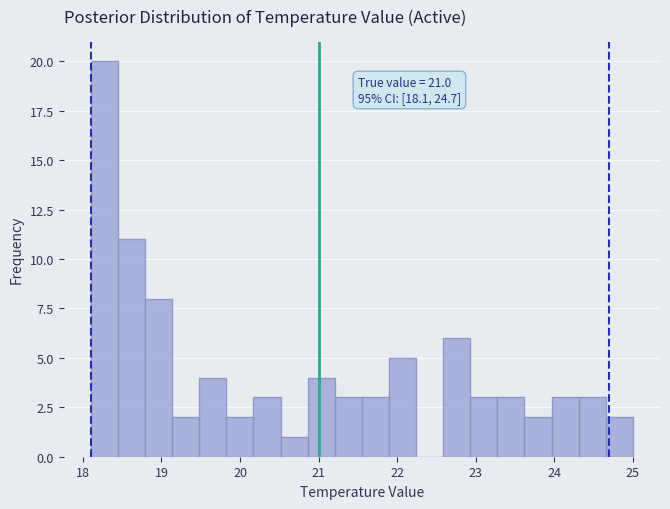

Around what value on the x-axis is the tallest bar? Give the approximate position of its centre, as read against the axis.

18.3